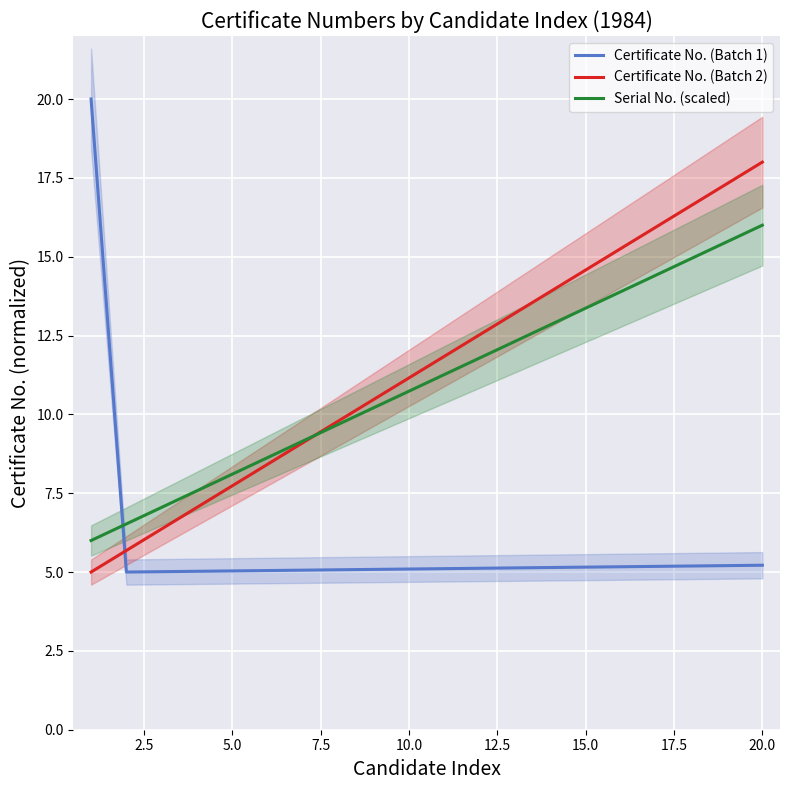

True or false: Certificate No. (Batch 1) and Serial No. (scaled) cross at least once.

True